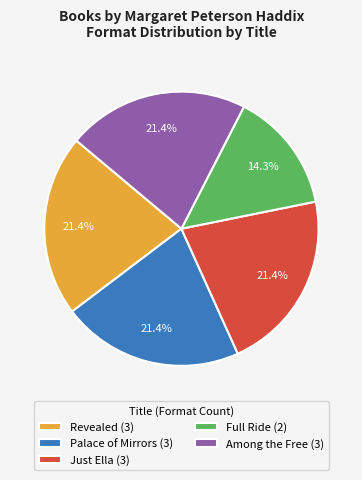

Does any single category account for the majority?

No